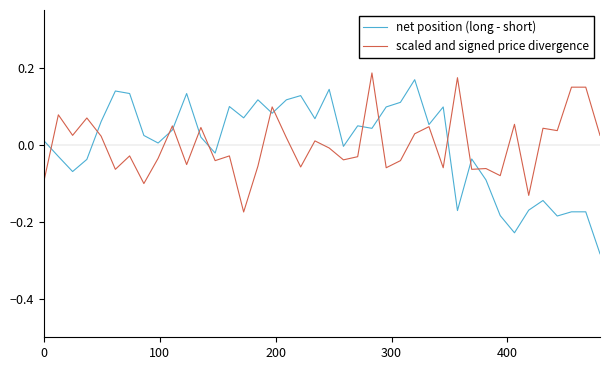

Which series has the widest spread of values?

net position (long - short)